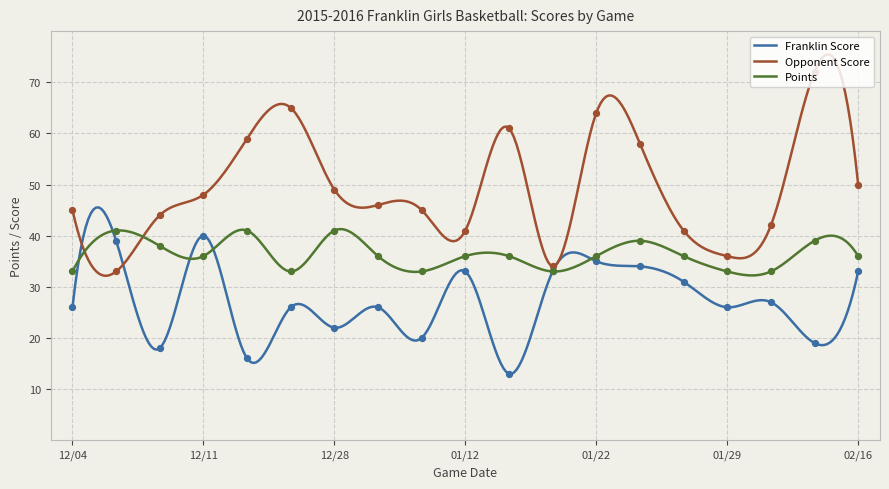

Is the value of Opponent Score at 01/16 greater than the value of Points at 01/23?

Yes